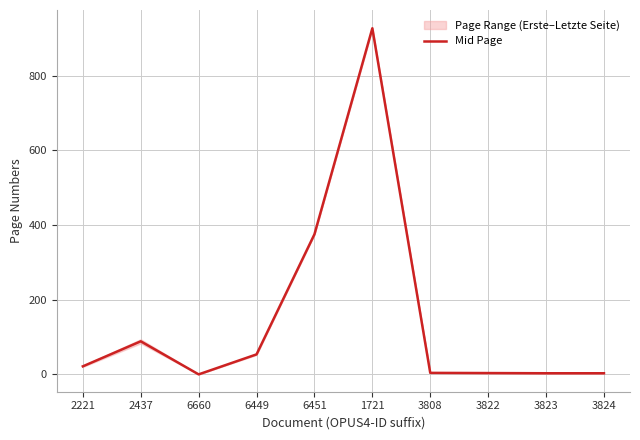

How many interior local peaks (higher than both neighbors) does the data have?

2